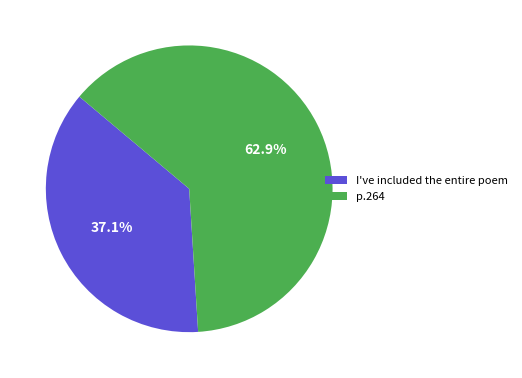

Do p.264 and I've included the entire poem together represent more than half of the pie?

Yes